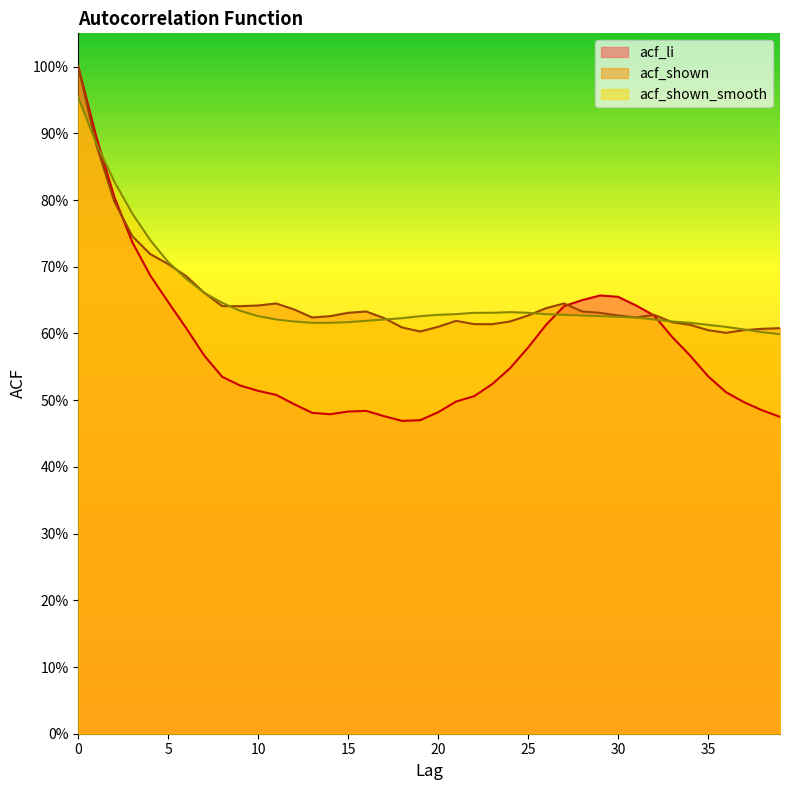

At how many categories does at least one series exceed 0?

40